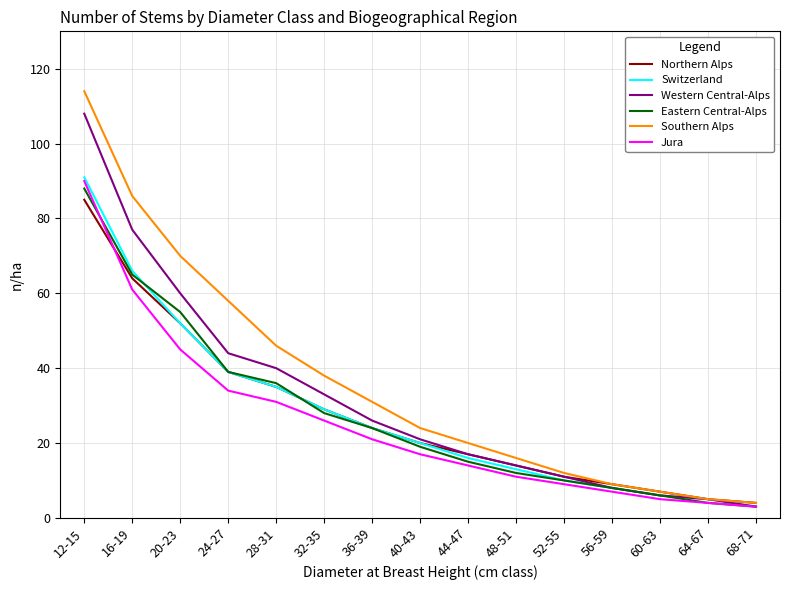

At how many categories does at least one series exceed 80?

2